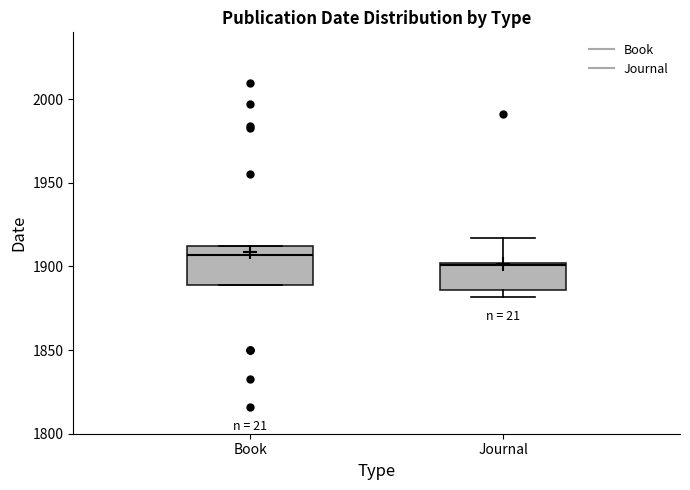

Which box has the lowest median line?

Journal